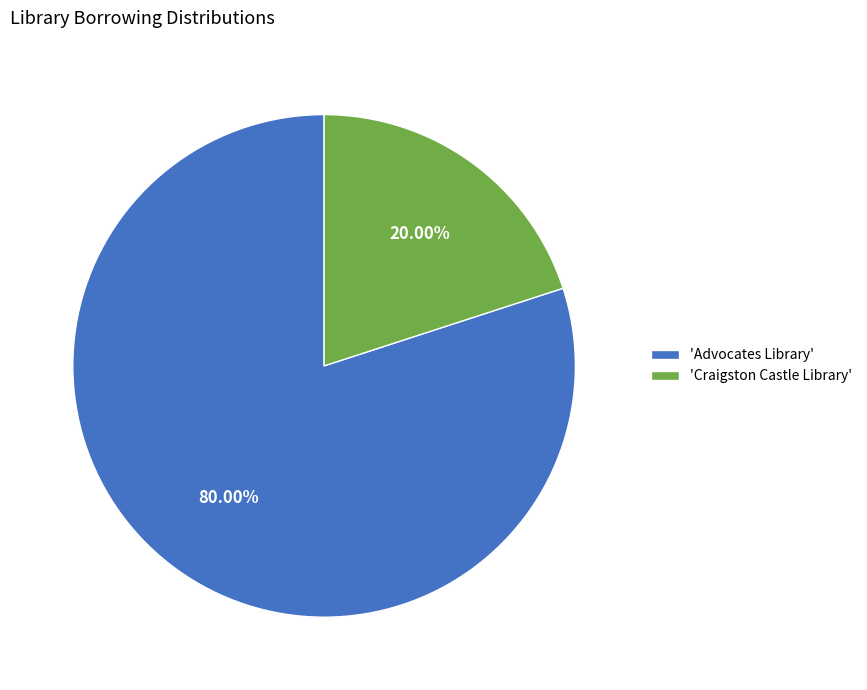

Is the sum of 'Advocates Library' and 'Craigston Castle Library' greater than half?

Yes